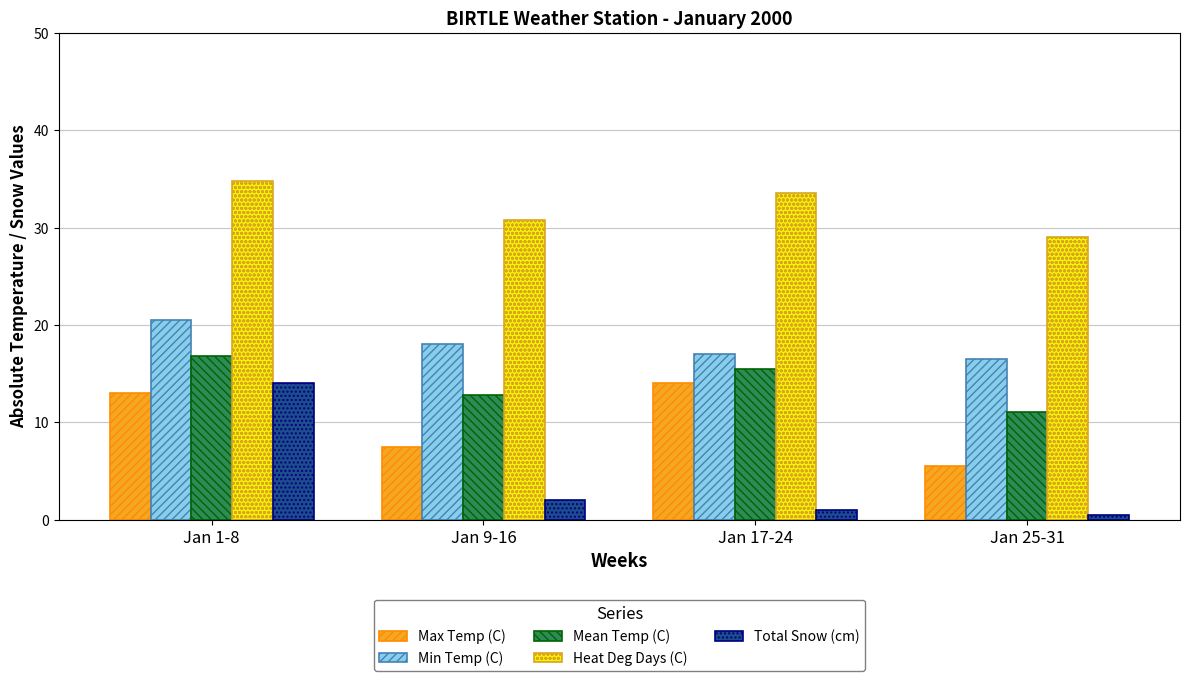

At which label does Mean Temp (C) reach its minimum?

Jan 25-31